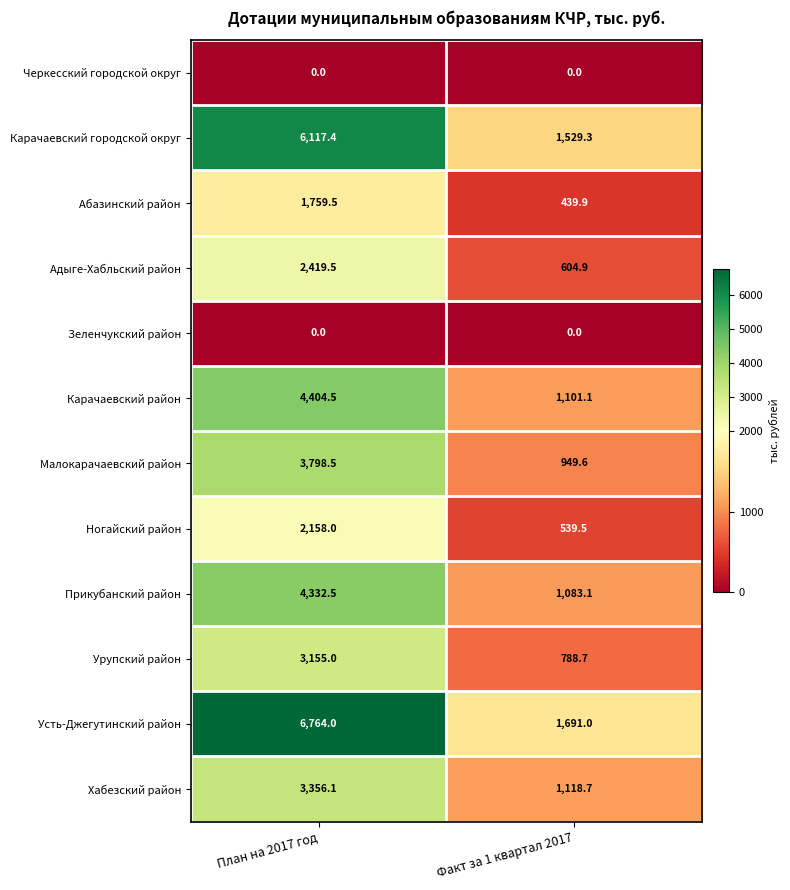

Reading left to right, transcribe all the data shown in this chart.

Черкесский городской округ: 0.0	0.0
Карачаевский городской округ: 6117.4	1529.3
Абазинский район: 1759.5	439.9
Адыге-Хабльский район: 2419.5	604.9
Зеленчукский район: 0.0	0.0
Карачаевский район: 4404.5	1101.1
Малокарачаевский район: 3798.5	949.6
Ногайский район: 2158.0	539.5
Прикубанский район: 4332.5	1083.1
Урупский район: 3155.0	788.7
Усть-Джегутинский район: 6764.0	1691.0
Хабезский район: 3356.1	1118.7